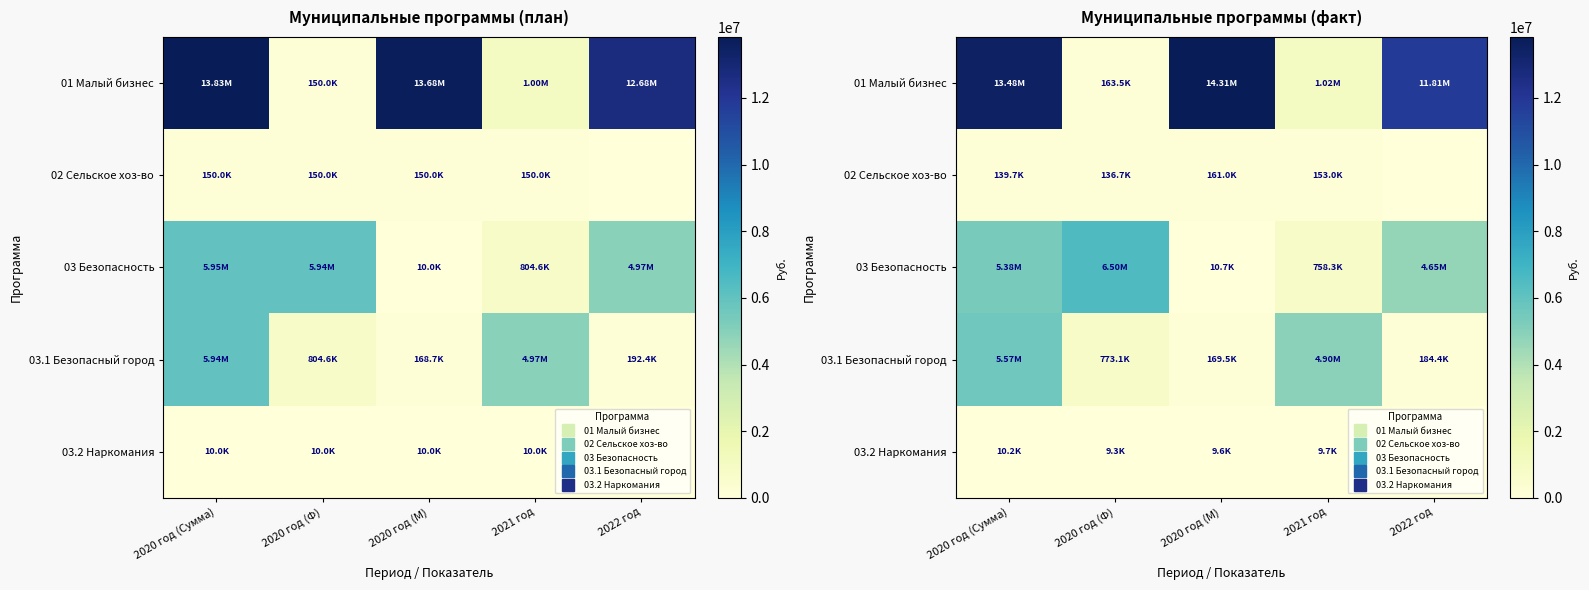

How many values in the 03 Безопасность series exceed 4652712?

3